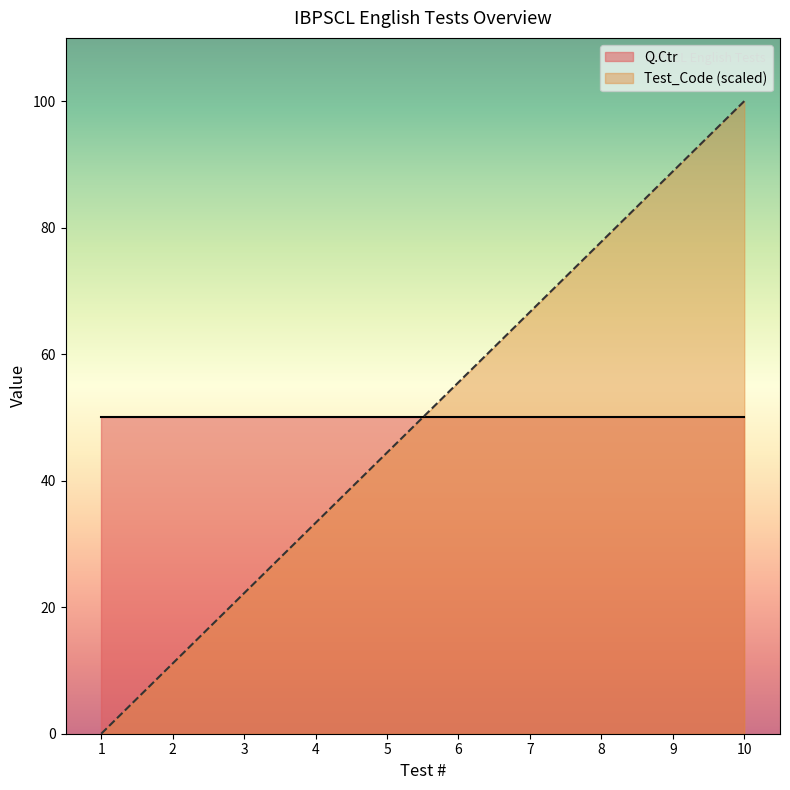

What is the difference between the maximum and minimum values in the Test_Code (scaled) series?

100.0